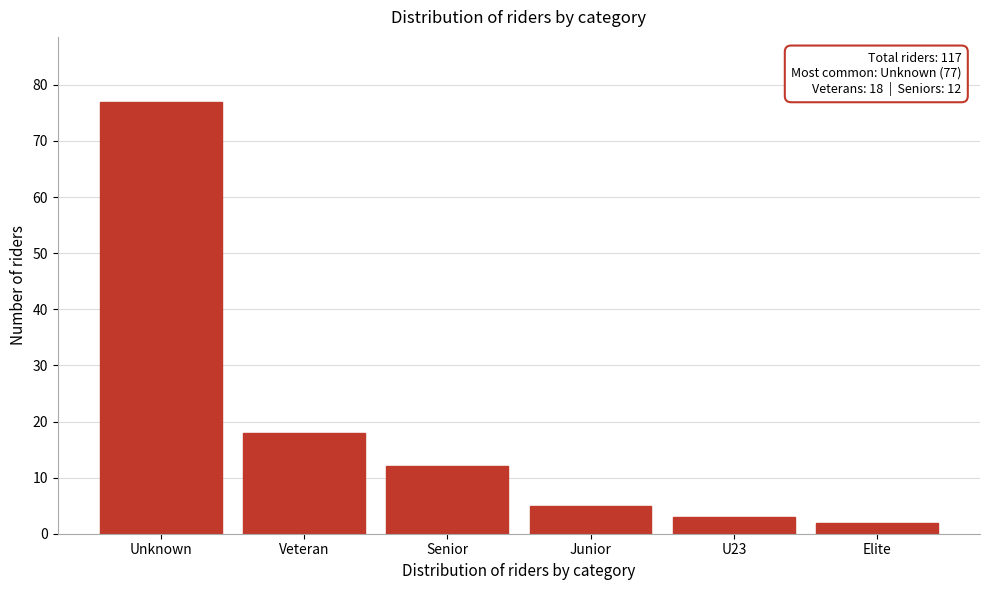

Reading left to right, extract all data points from this chart.

77	18	12	5	3	2